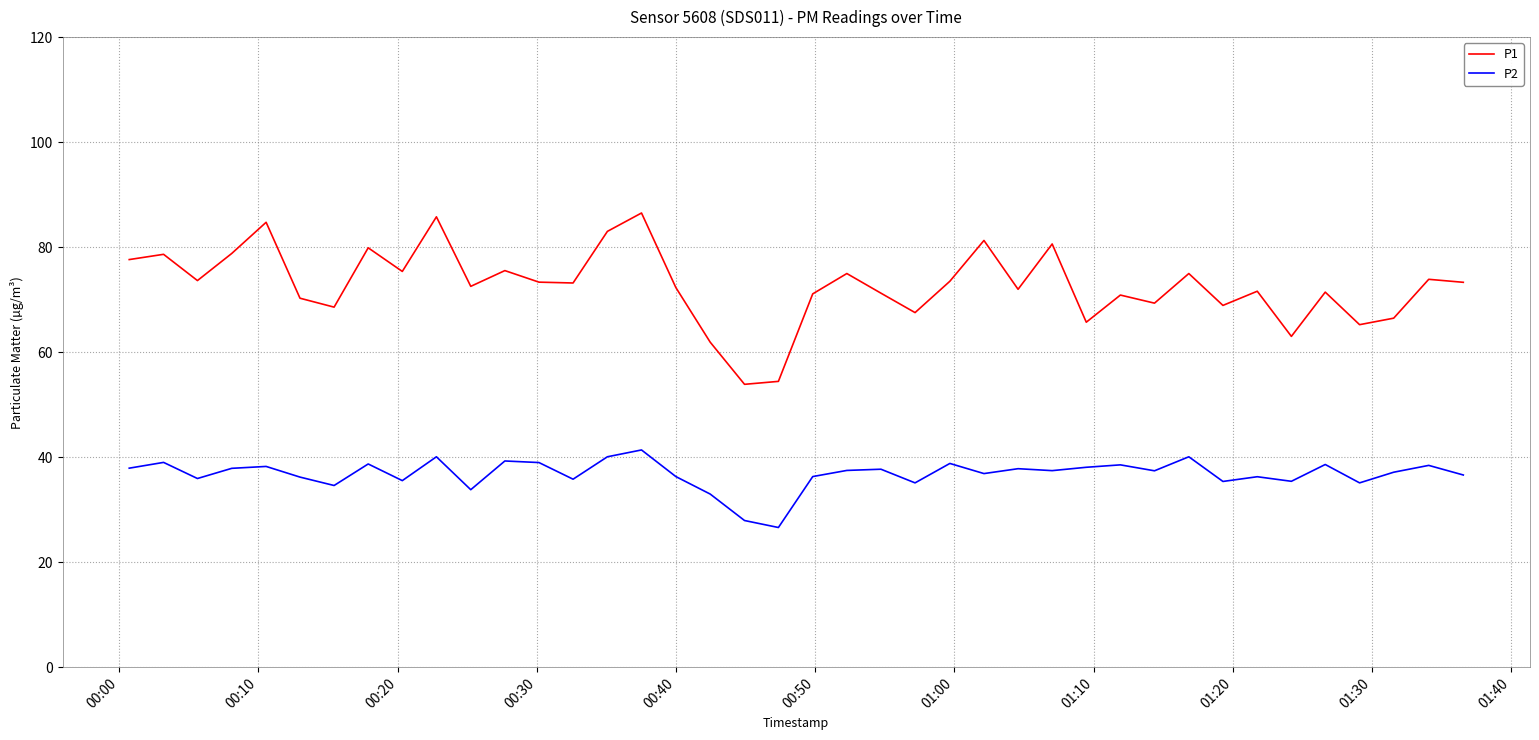

Which series has the largest total across all categories?

P1